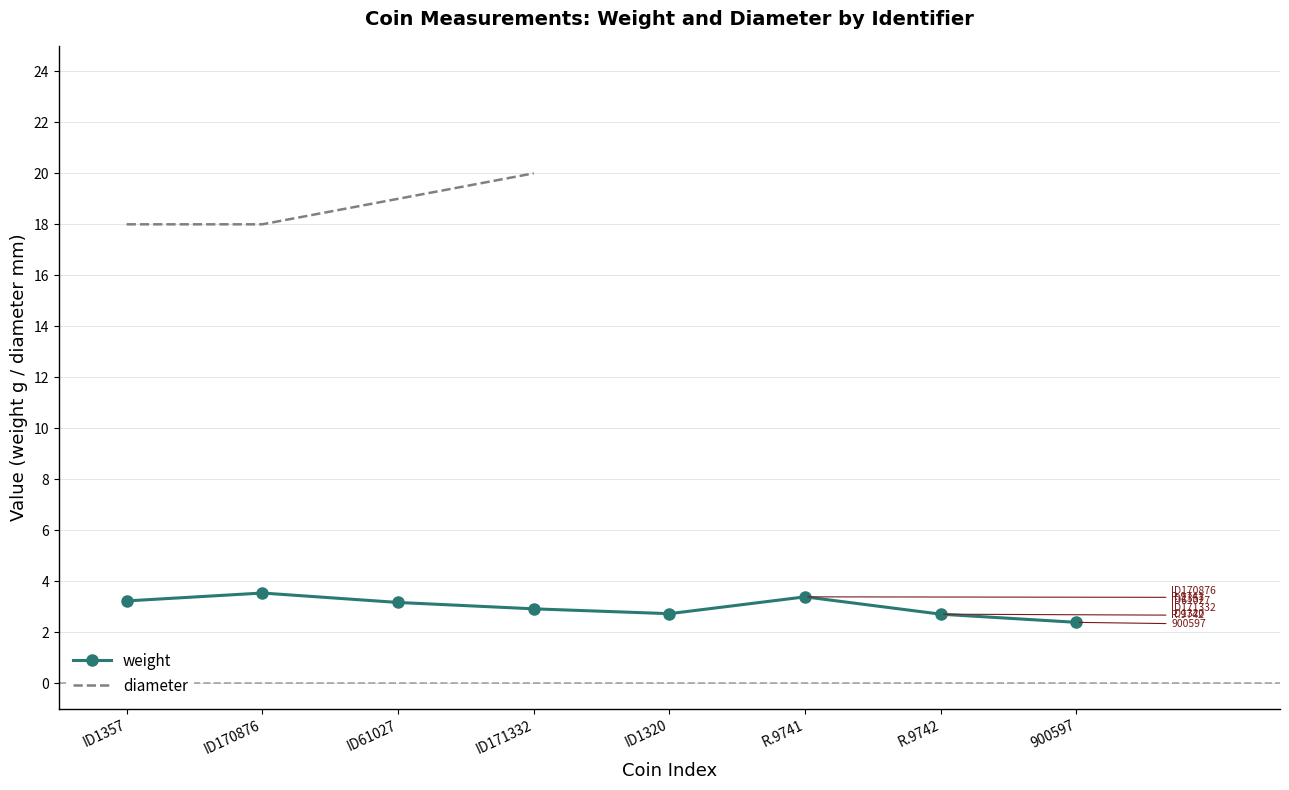

What position from the right is ID61027?

6